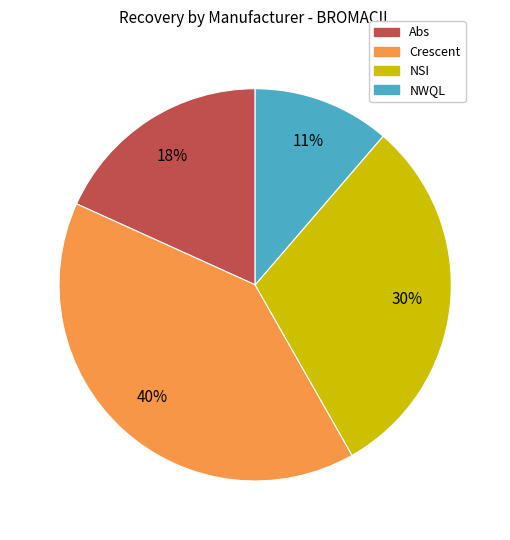

Is NSI the majority of the pie?

No